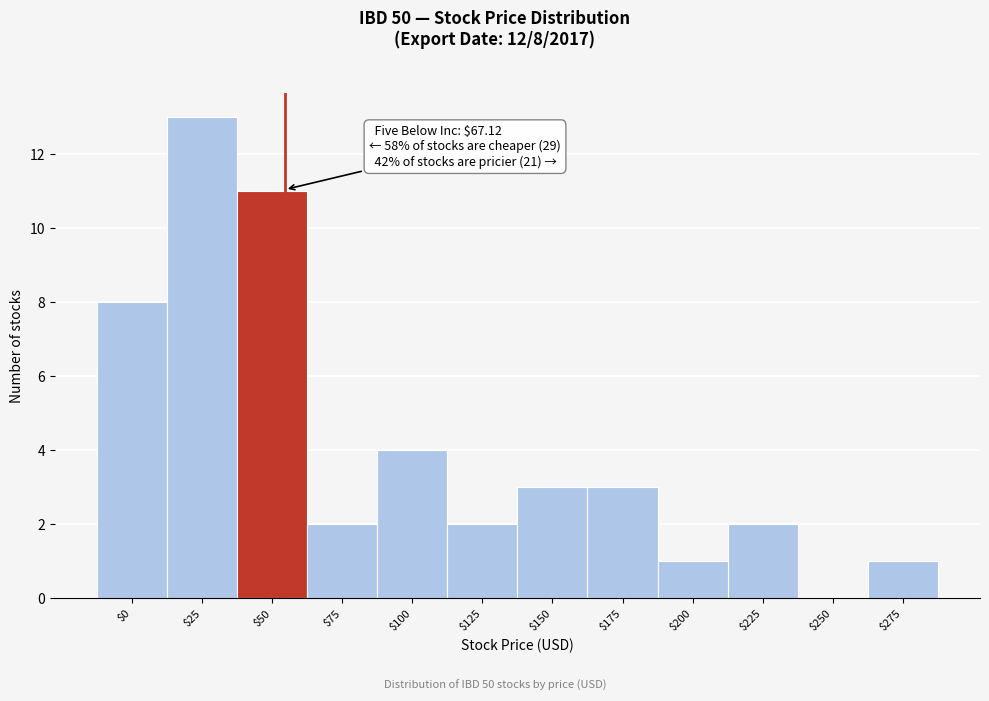

What is the sum of all values?

50